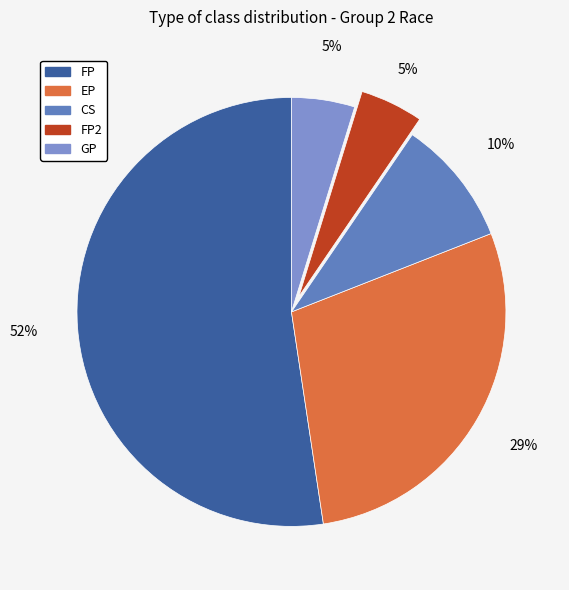

How many slices are in this pie chart?

5